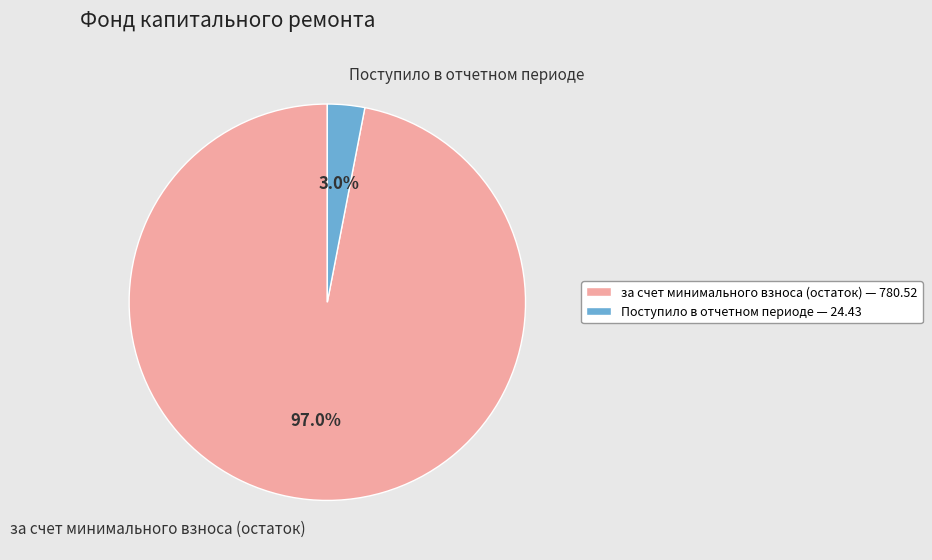

How many segments does this pie chart have?

2